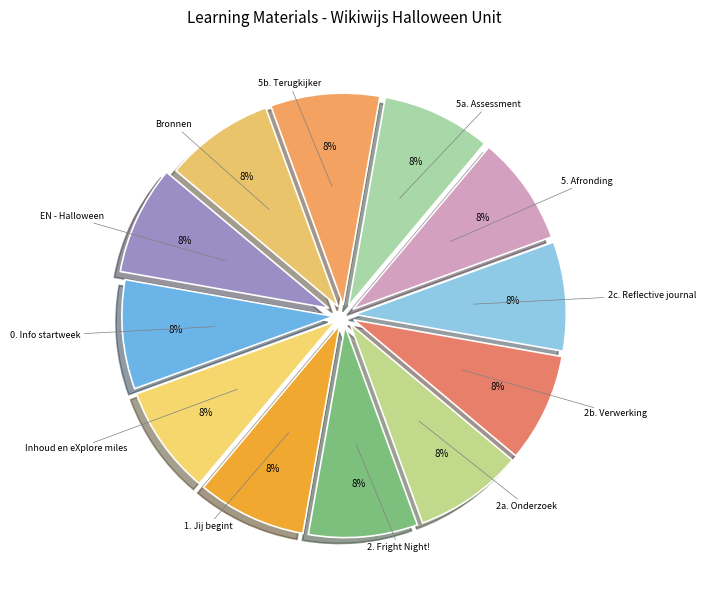

How many segments does this pie chart have?

12